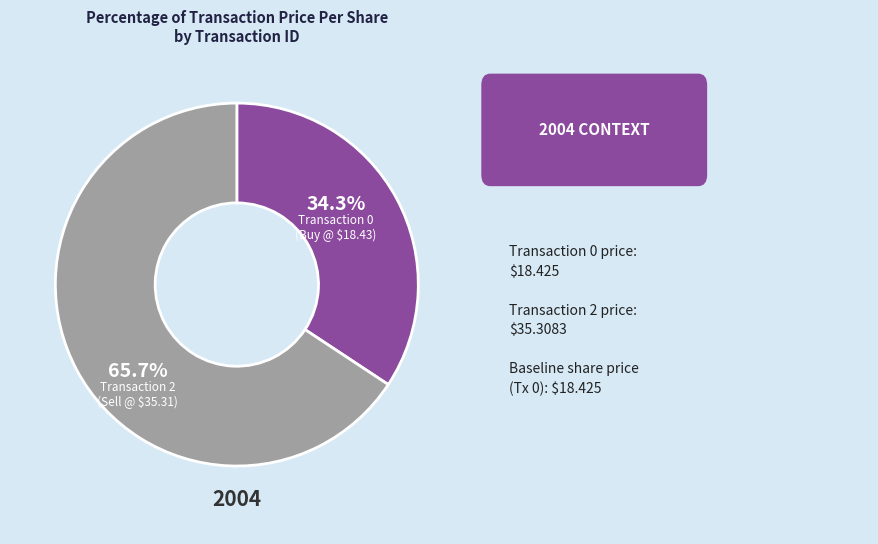

Does any single category account for the majority?

Yes